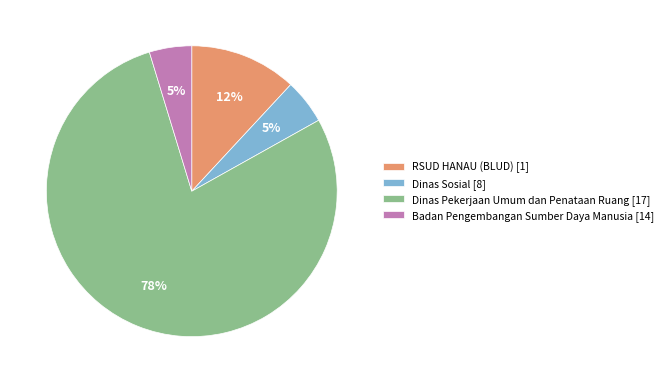

Is the sum of RSUD HANAU (BLUD) [1] and Badan Pengembangan Sumber Daya Manusia [14] greater than half?

No